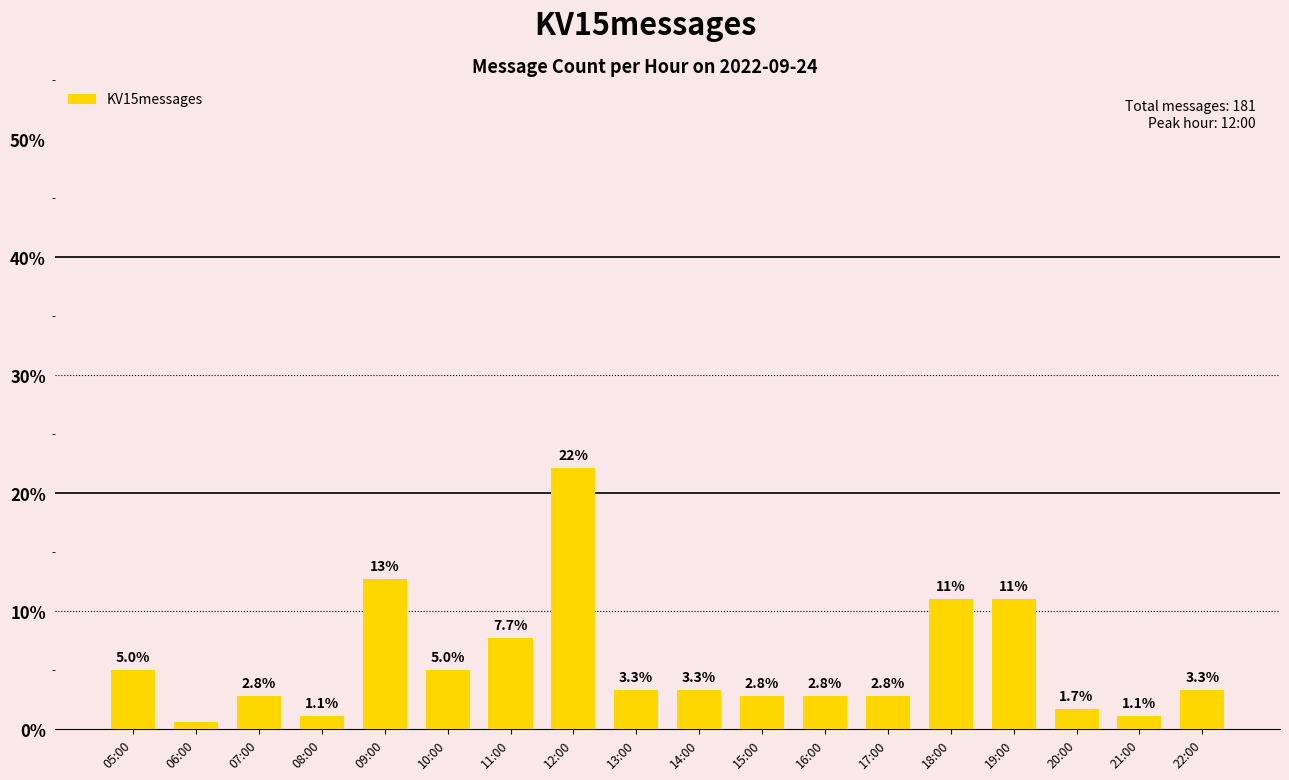

Which has a higher value, 06:00 or 21:00?

21:00